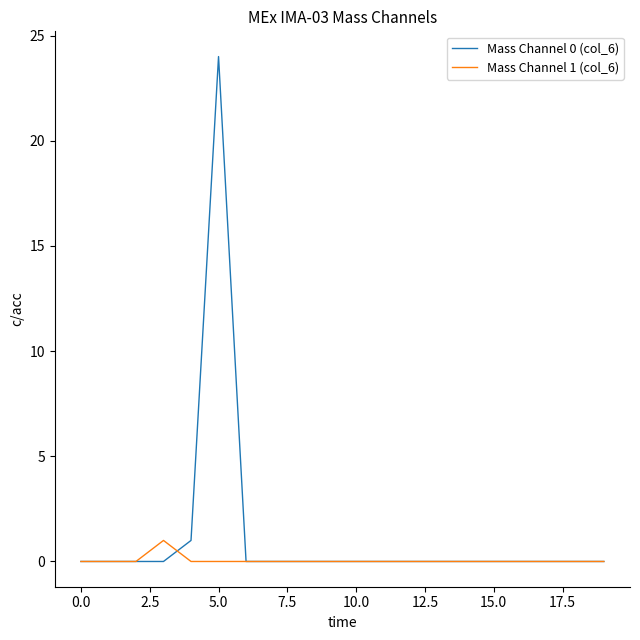

Rank the series by their average value, from lowest to highest.

Mass Channel 1 (col_6), Mass Channel 0 (col_6)